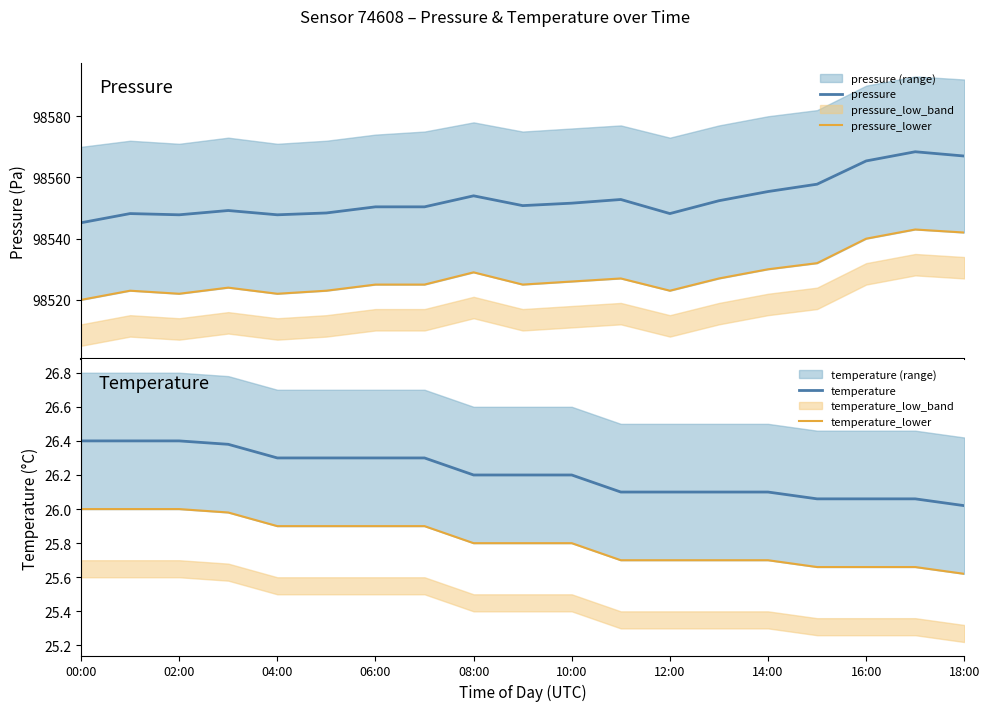

Is the value of temperature_lower at 12:00 greater than the value of pressure at 06:00?

No